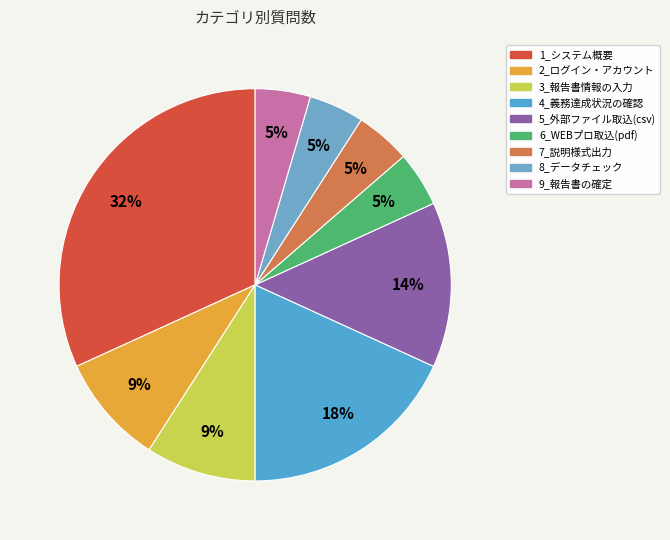

How many segments does this pie chart have?

9